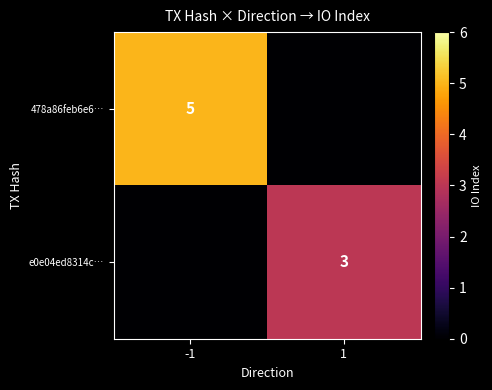

What is the spread (max minus min) of values at -1?

5